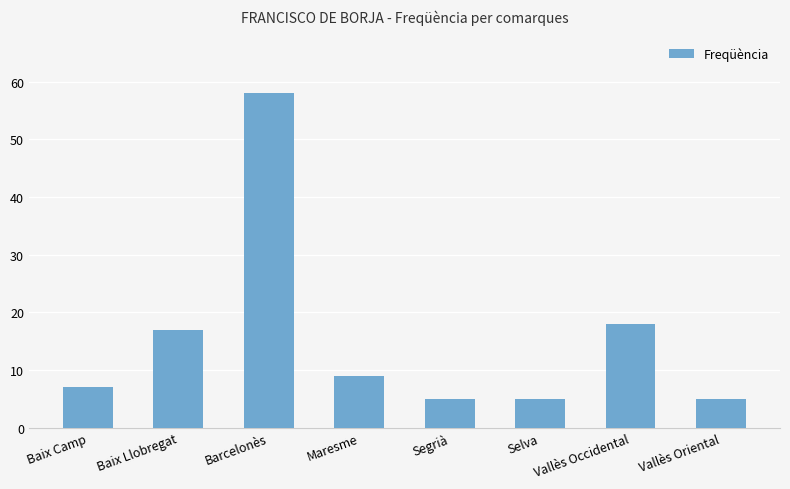

Is it true that the value at Maresme is 9?

True